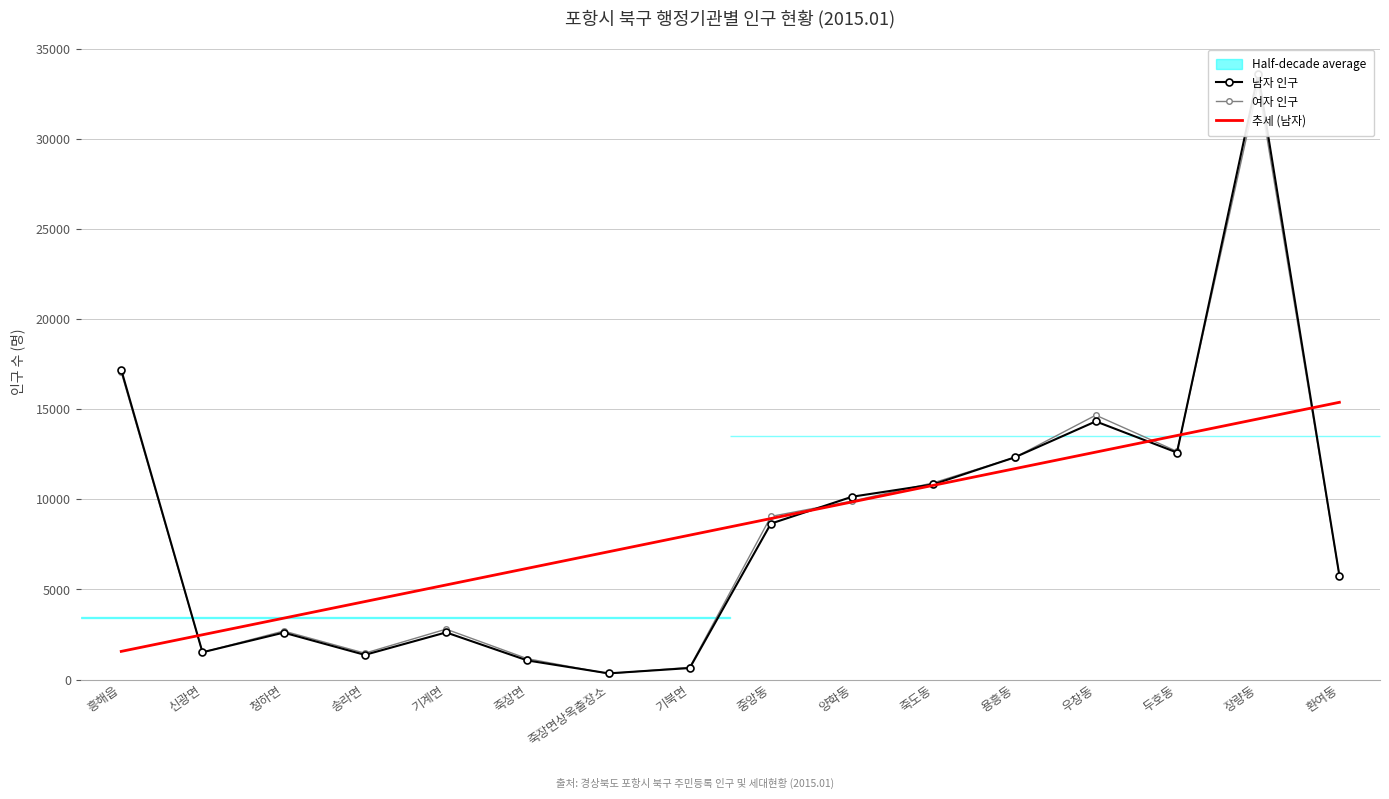

Count the number of categories in the chart.

16